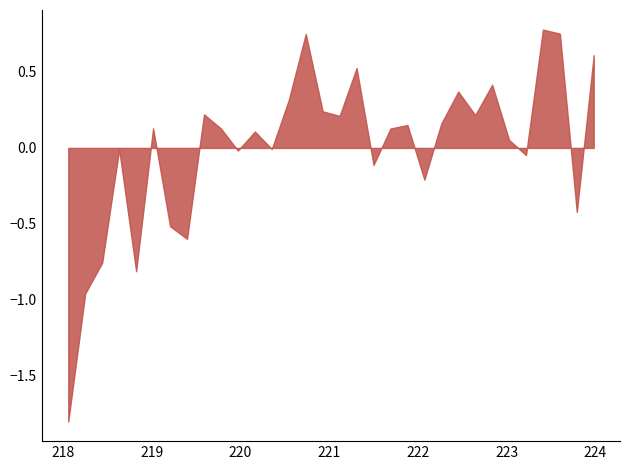

What is the smallest value displayed?

-1.8